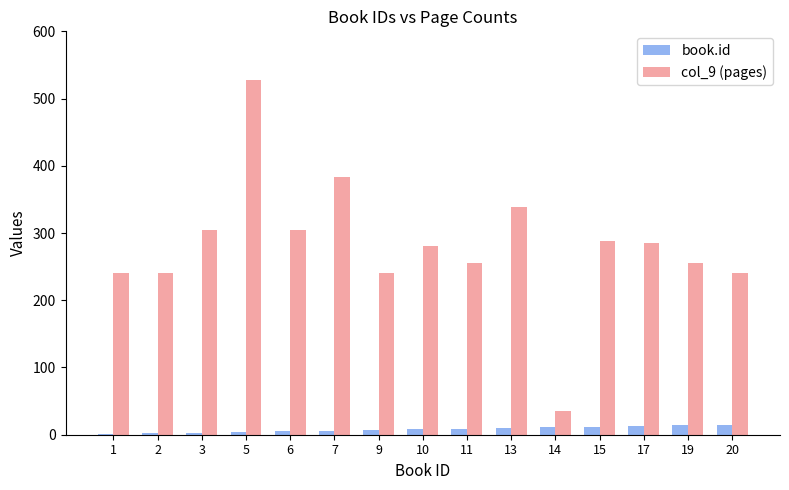

Are the bars horizontal?

No